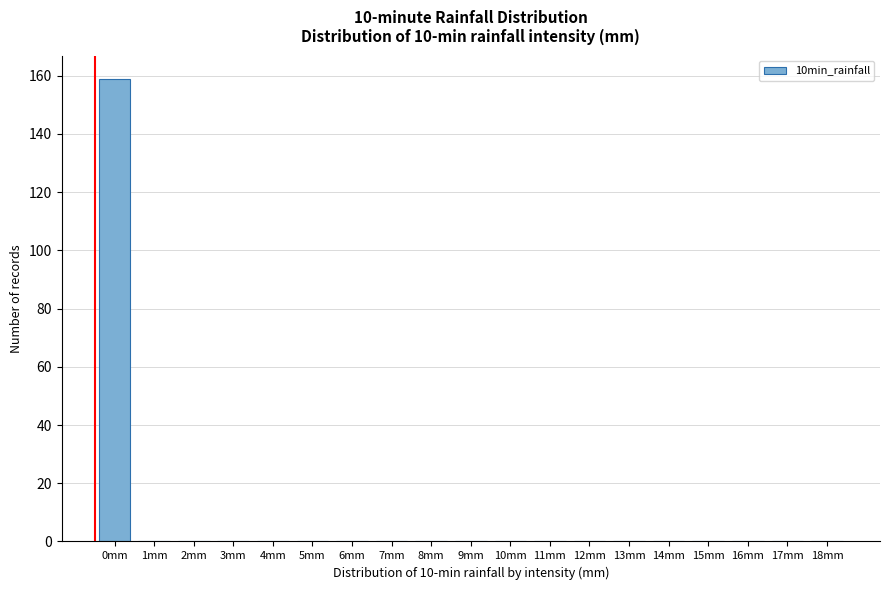

Reading left to right, list all the values displayed in this chart.

0mm=159	1mm=0	2mm=0	3mm=0	4mm=0	5mm=0	6mm=0	7mm=0	8mm=0	9mm=0	10mm=0	11mm=0	12mm=0	13mm=0	14mm=0	15mm=0	16mm=0	17mm=0	18mm=0